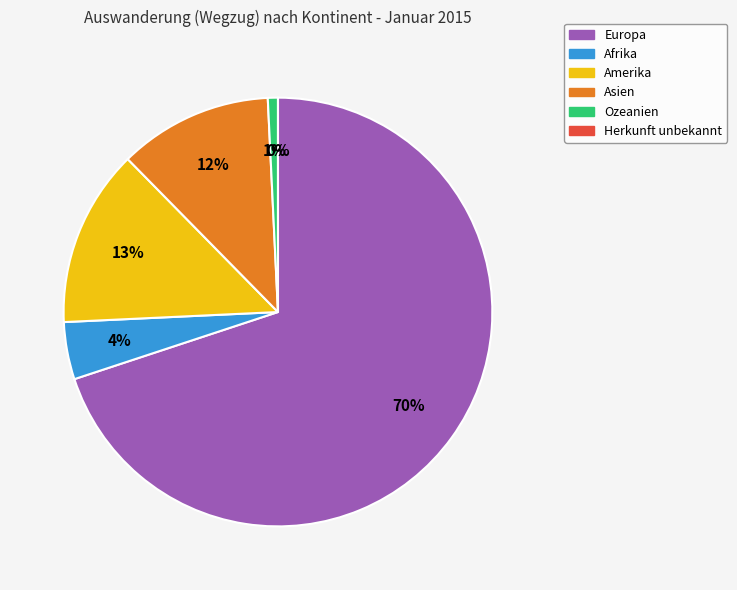

To the nearest percent, what is the difference between the Europa and Ozeanien slice percentages?

69%